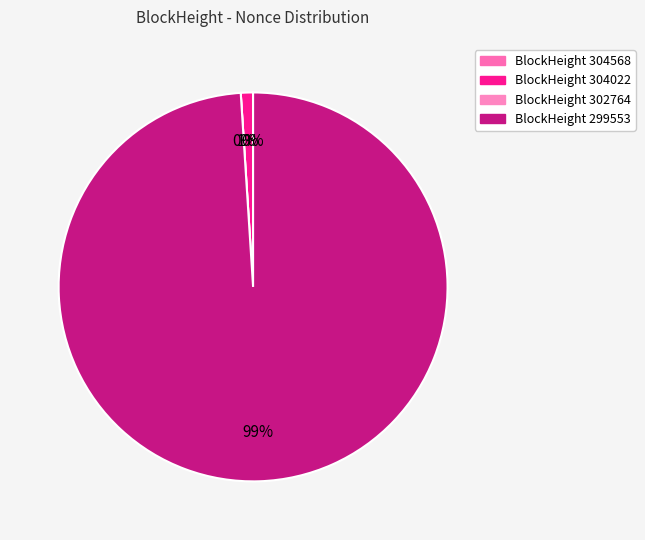

What is the smallest slice in the pie chart?

302764